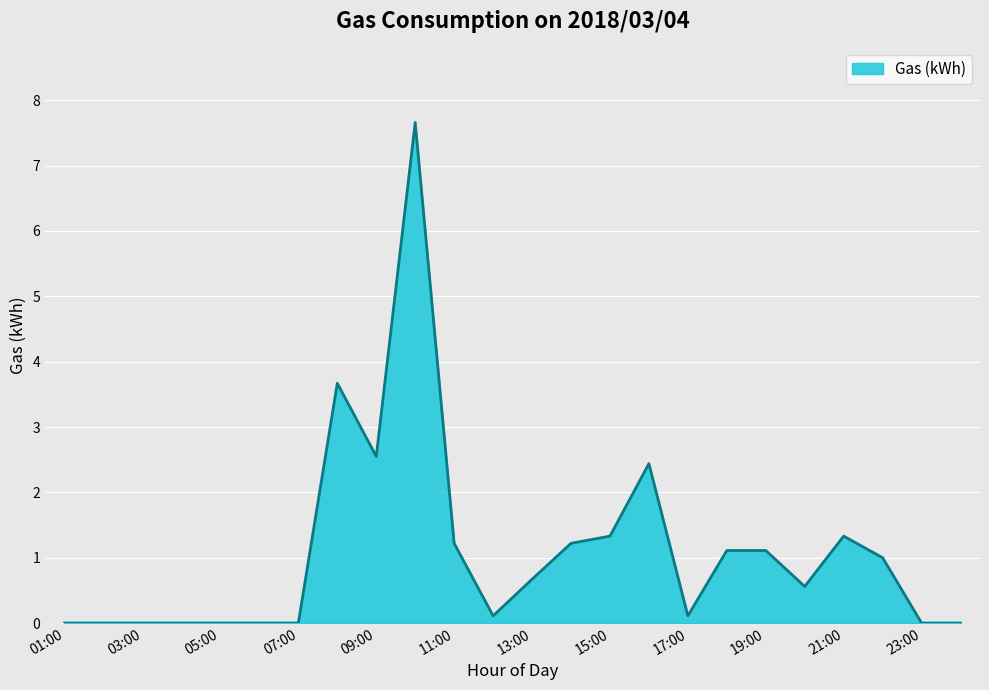

List the labels in order of value, largest first.

10:00, 08:00, 09:00, 16:00, 15:00, 21:00, 11:00, 14:00, 18:00, 19:00, 22:00, 13:00, 20:00, 12:00, 17:00, 01:00, 02:00, 03:00, 04:00, 05:00, 06:00, 07:00, 23:00, 00:00